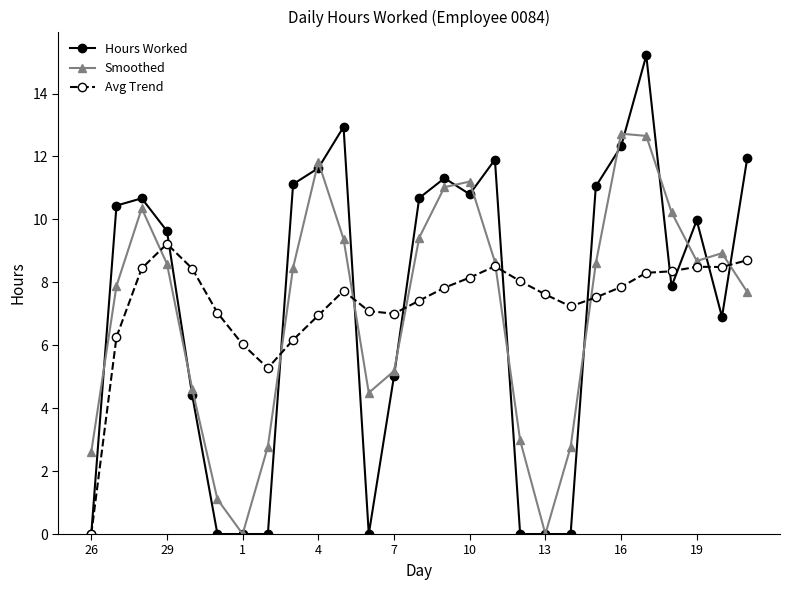

How many values in the Hours Worked series exceed 9?

15